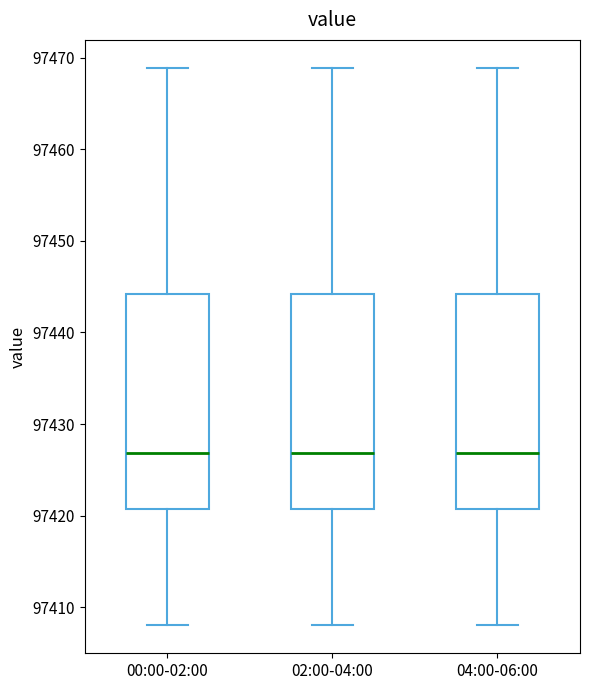

Where does the upper whisker of the box for 00:00-02:00 end on the y-axis? The values are not printed on the chart, so give them approximately, as read against the axis.

97469